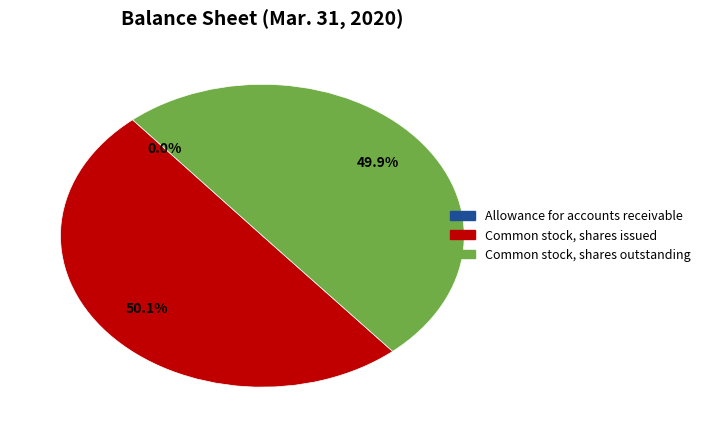

To the nearest percent, what is the average slice percentage?

33%